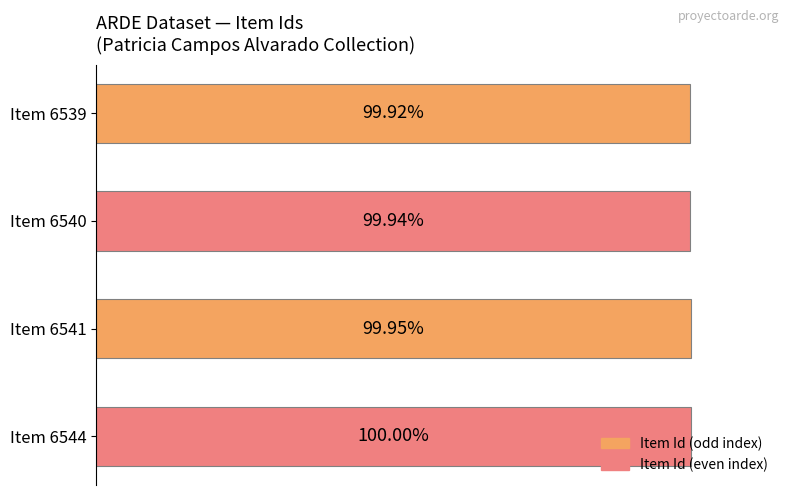

Are the bars grouped side by side (vs. stacked)?

No